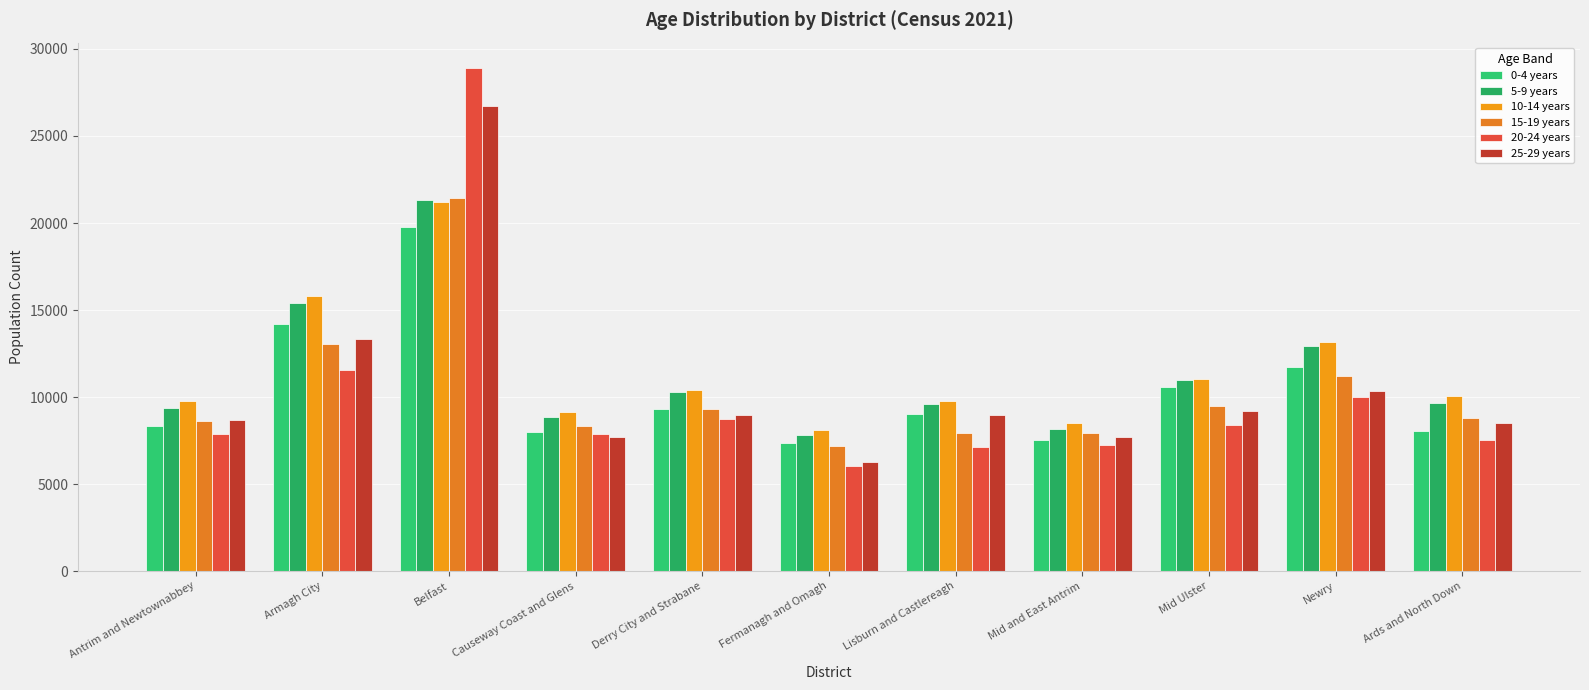

Which category has the lowest value in the 15-19 years series?

Fermanagh and Omagh